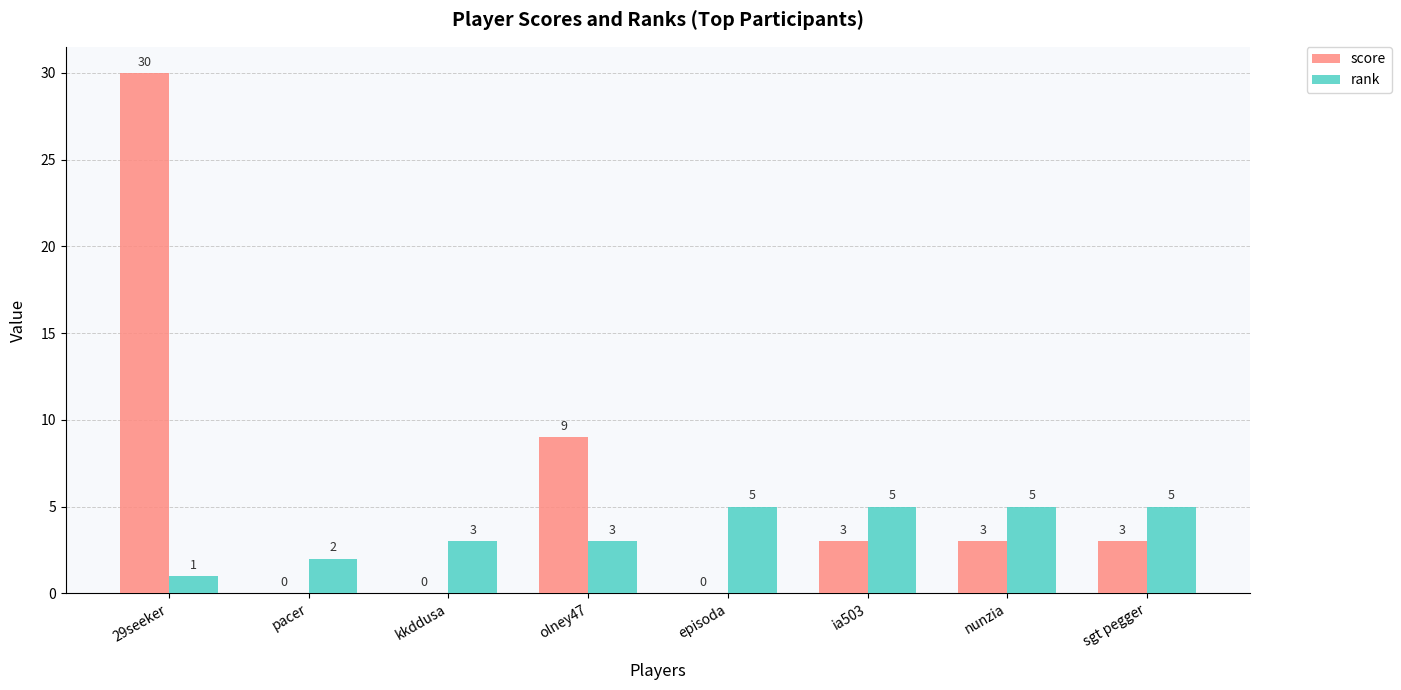

Where is score nearest to the value 15?

olney47